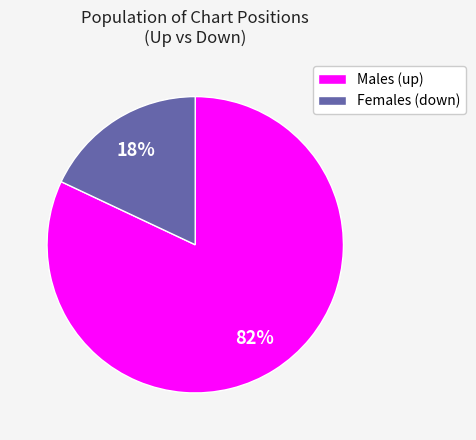

To the nearest percent, what is the average slice percentage?

50%